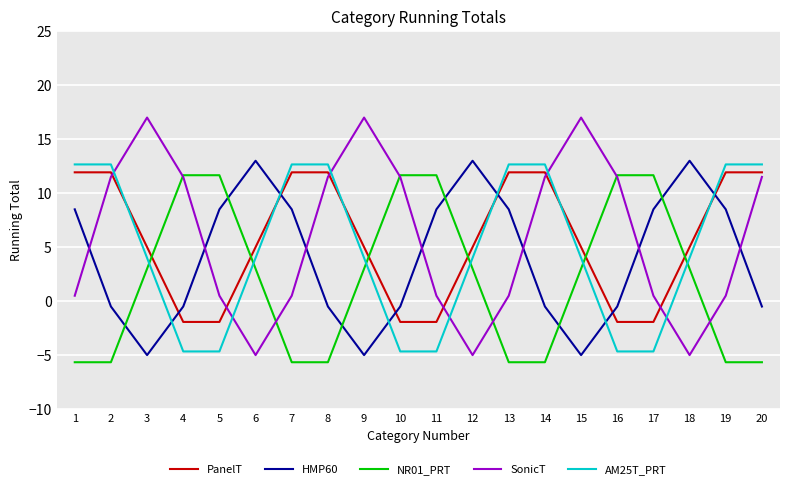

What is the maximum value shown in the chart?

17.0